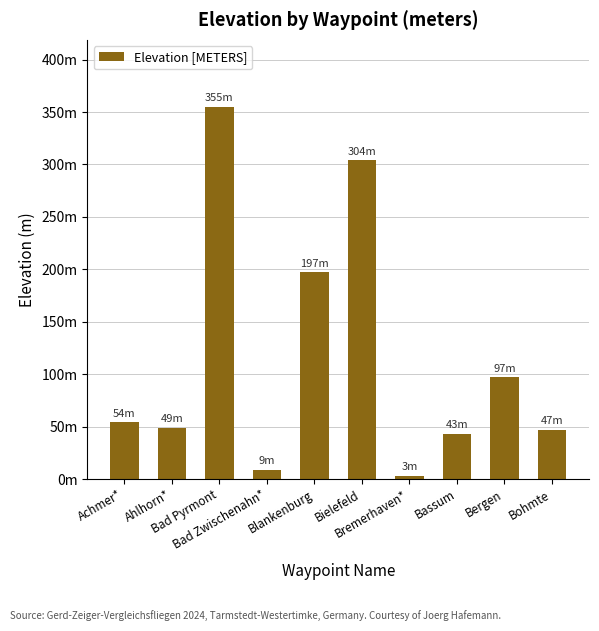

Are the bars horizontal?

No